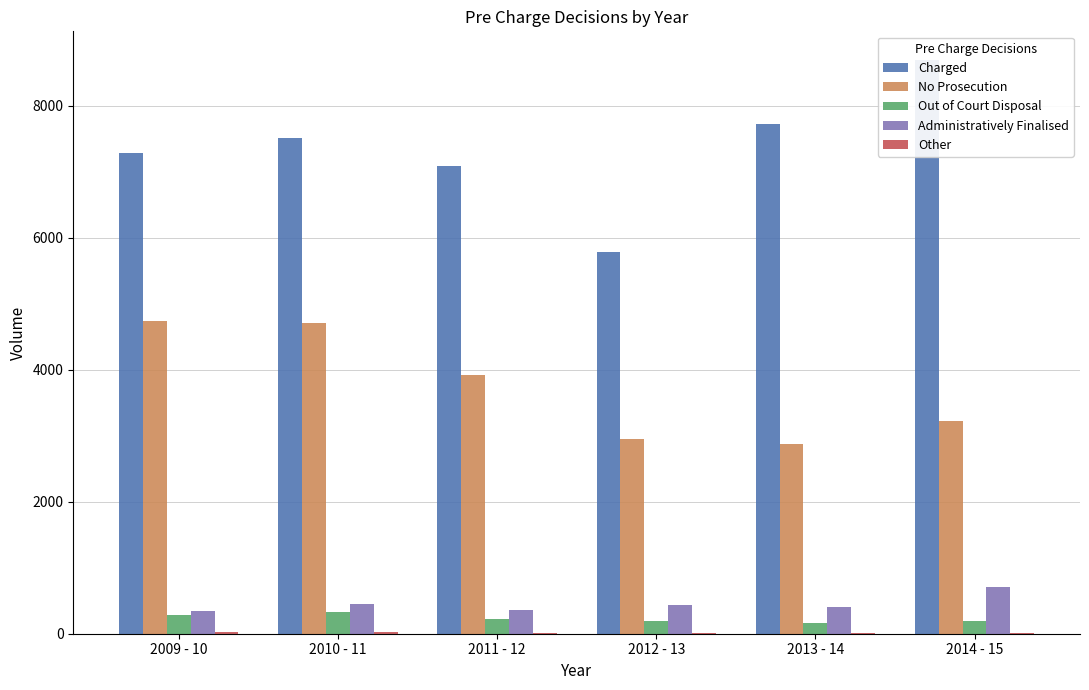

Where is Other nearest to the value 13?

2011 - 12